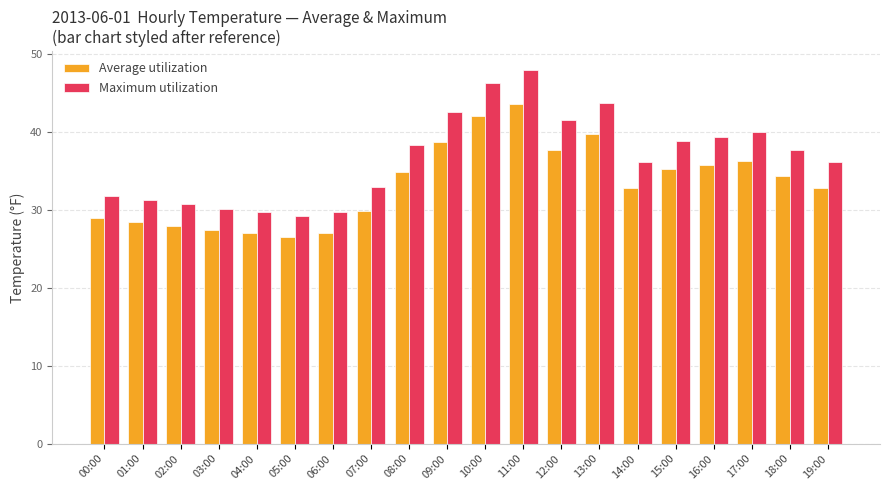

What are all the series names shown in the legend?

Average utilization, Maximum utilization